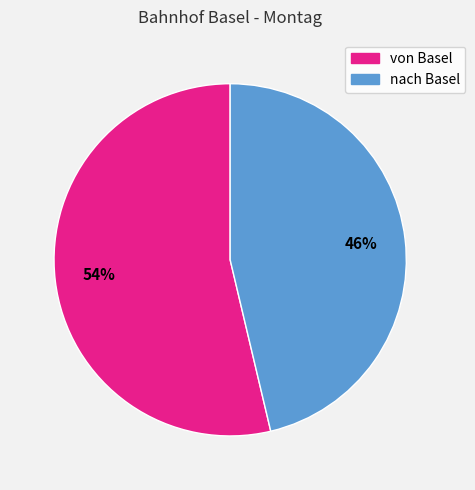

To the nearest percent, what portion does nach Basel represent?

46%